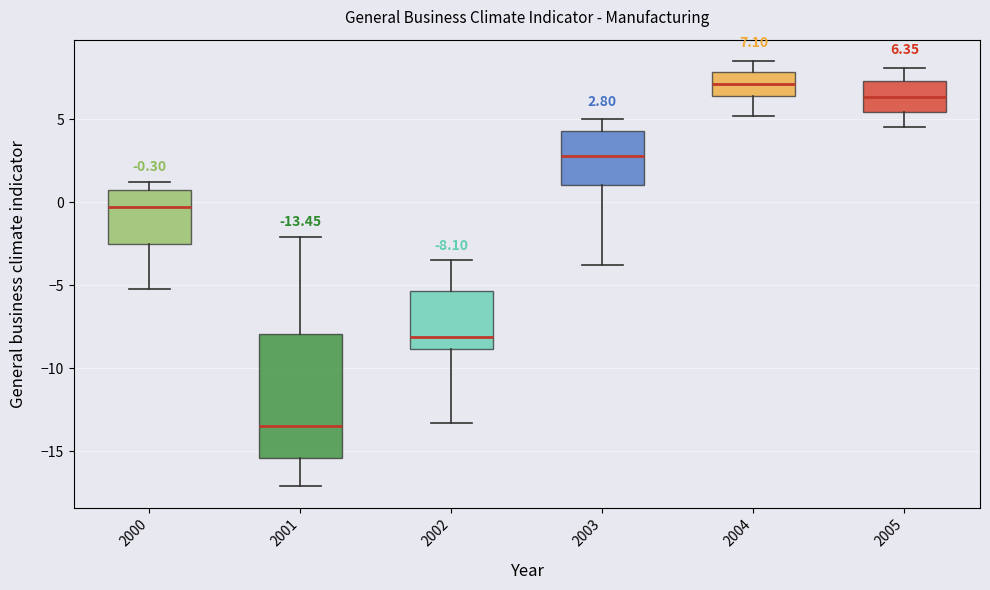

Which box's median line is the lowest?

2001